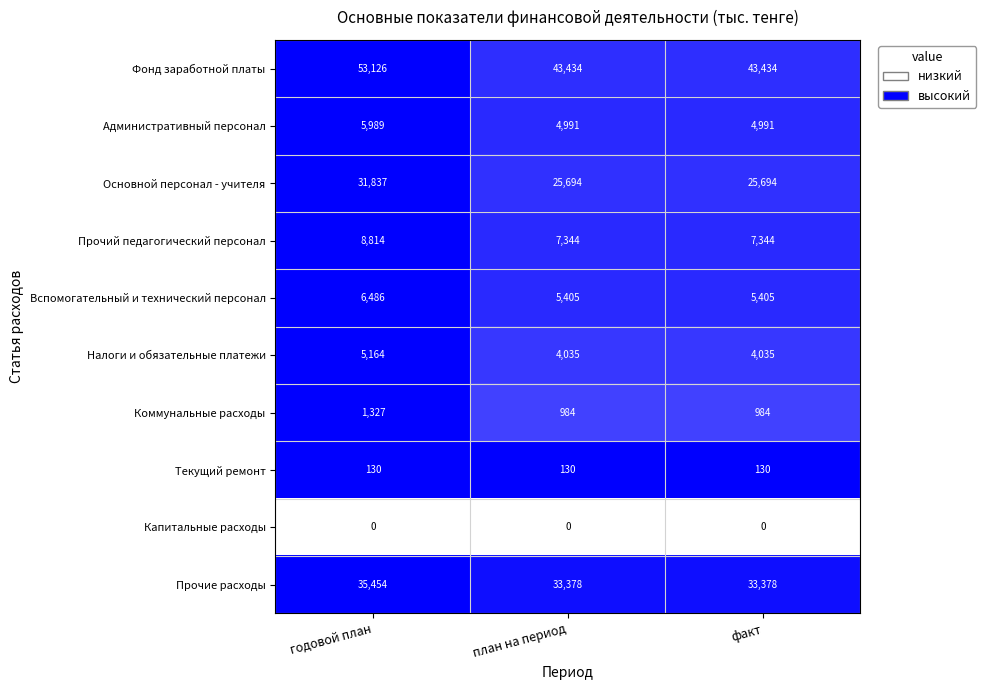

True or false: Коммунальные расходы has a value of 210 at факт.

False